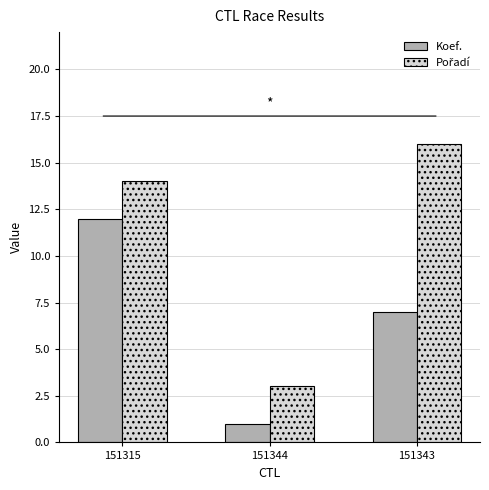

What is the total value across all series at 151315?

26